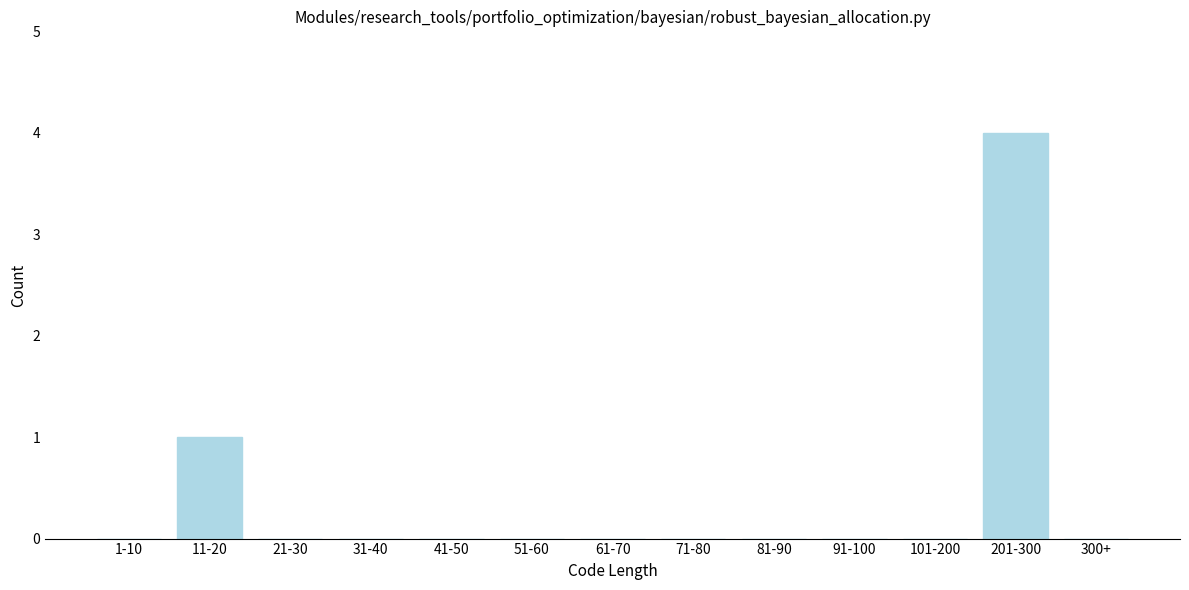

Reading left to right, what are all the values shown in this chart?

1-10=0	11-20=1	21-30=0	31-40=0	41-50=0	51-60=0	61-70=0	71-80=0	81-90=0	91-100=0	101-200=0	201-300=4	300+=0